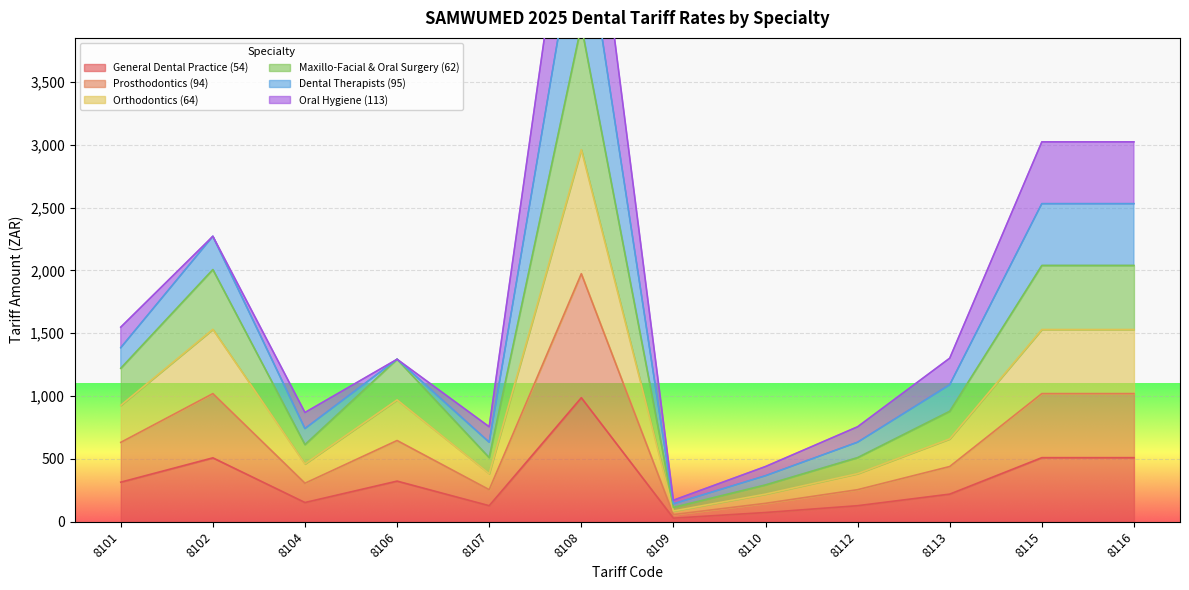

Is it true that General Dental Practice (54) equals 219.7 at 8113?

True